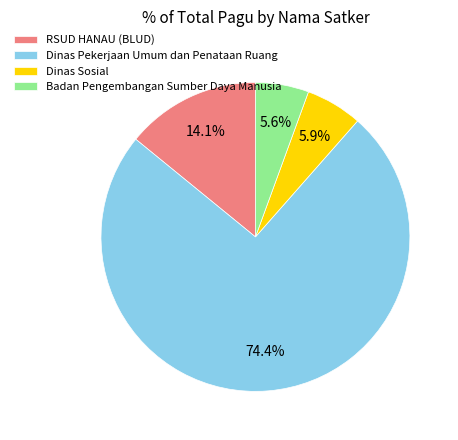

Between Badan Pengembangan Sumber Daya Manusia and RSUD HANAU (BLUD), which is larger?

RSUD HANAU (BLUD)